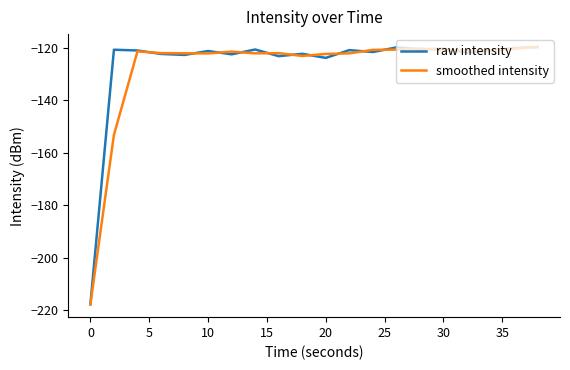

What is the maximum value shown in the chart?

-119.6